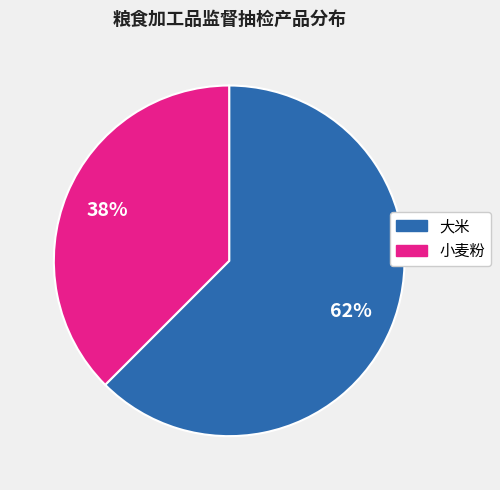

To the nearest percent, what is the combined percentage of 大米 and 小麦粉?

100%